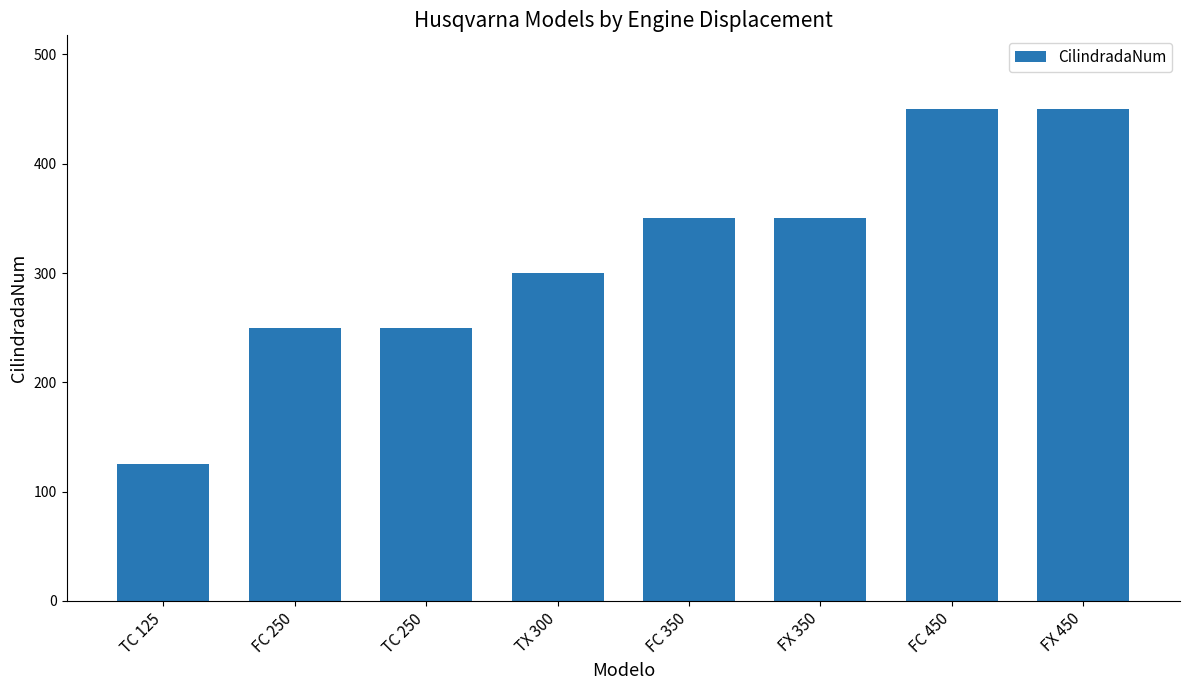

Reading right to left, extract all data points from this chart.

FX 450=450	FC 450=450	FX 350=350	FC 350=350	TX 300=300	TC 250=250	FC 250=250	TC 125=125